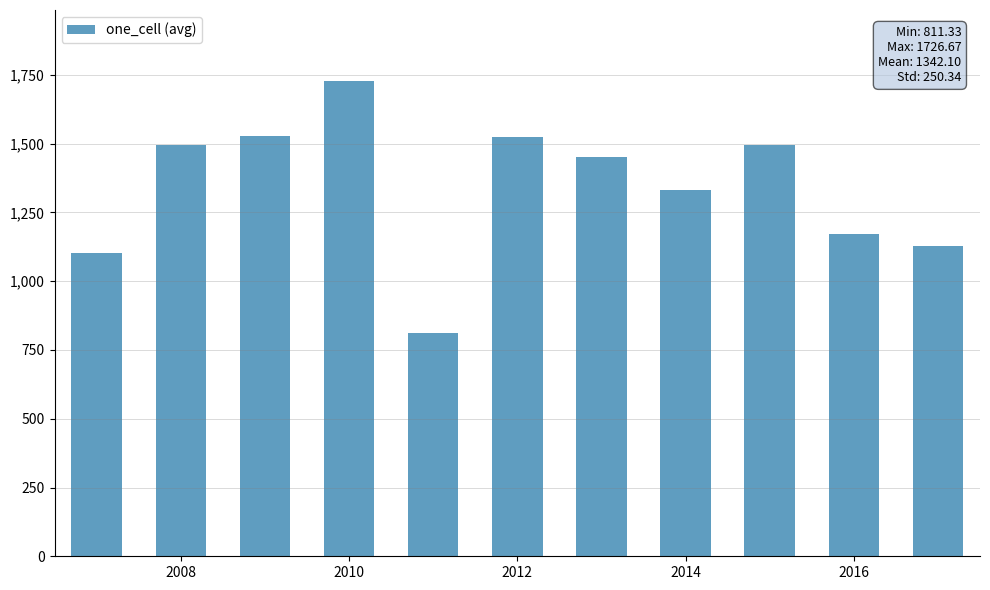

What is the difference between the second highest and minimum values?

715.9